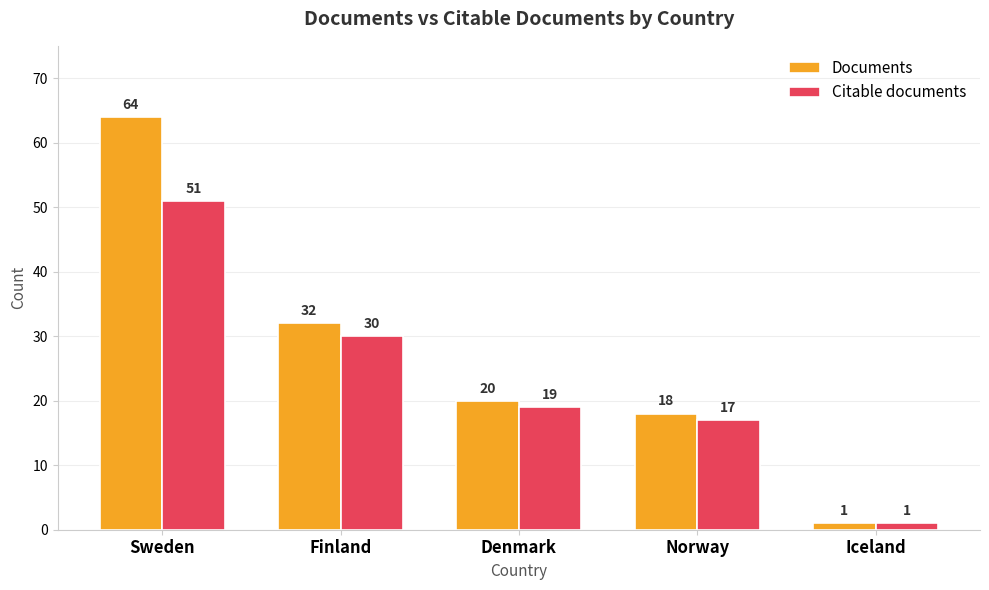

Reading left to right, what are all the values shown in this chart?

Documents: 64	32	20	18	1
Citable documents: 51	30	19	17	1